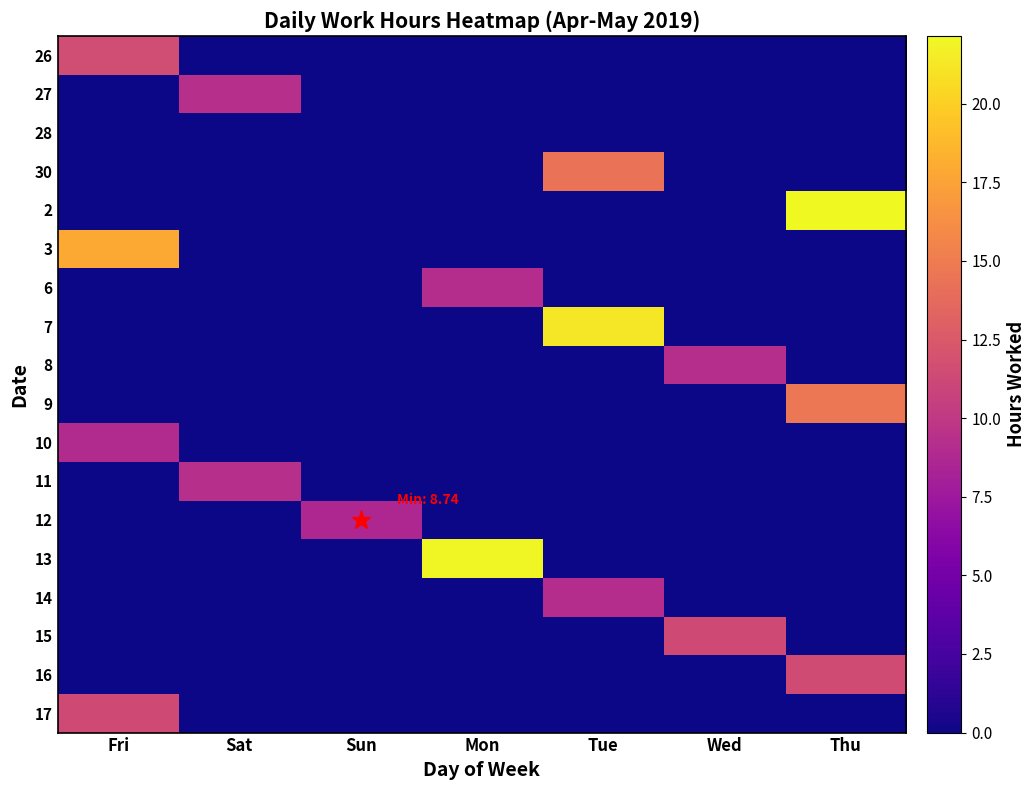

At which category does the chart reach its peak across all series?

Thu